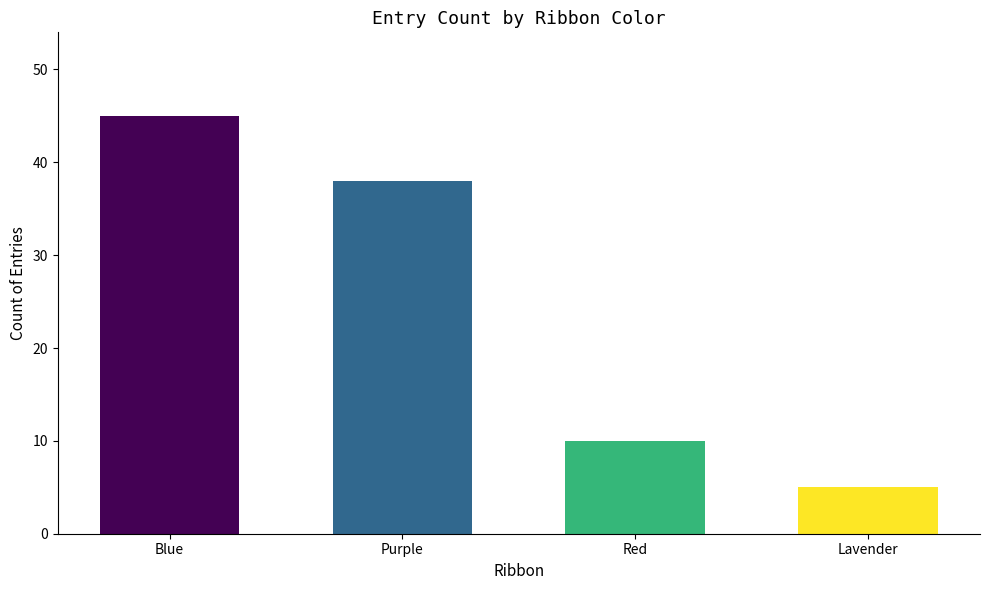

What is the value of the 2nd bar from the left?

38